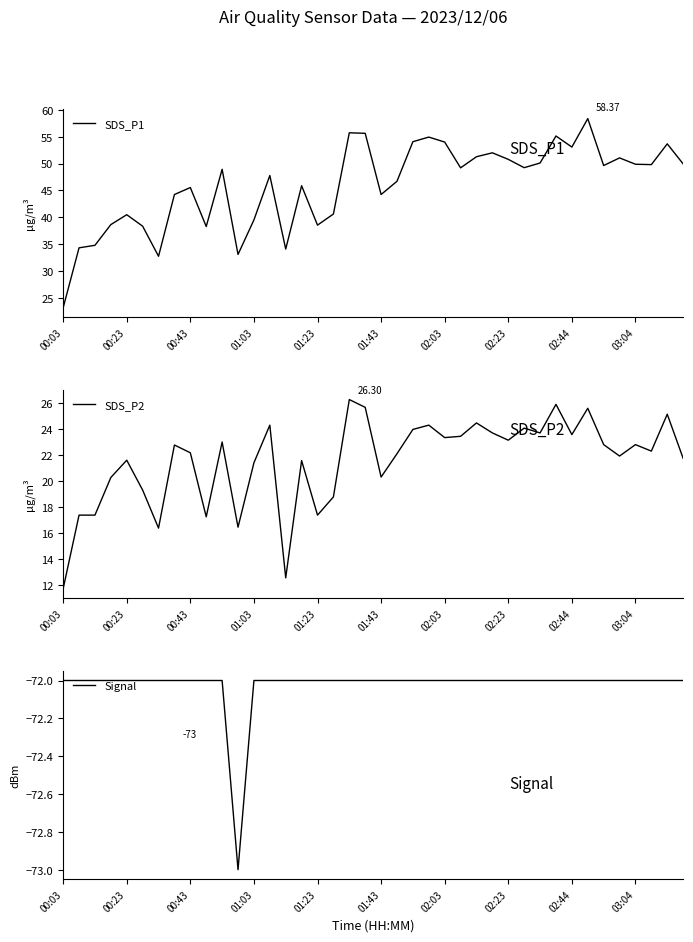

What is the sum of all SDS_P2 values?

863.0